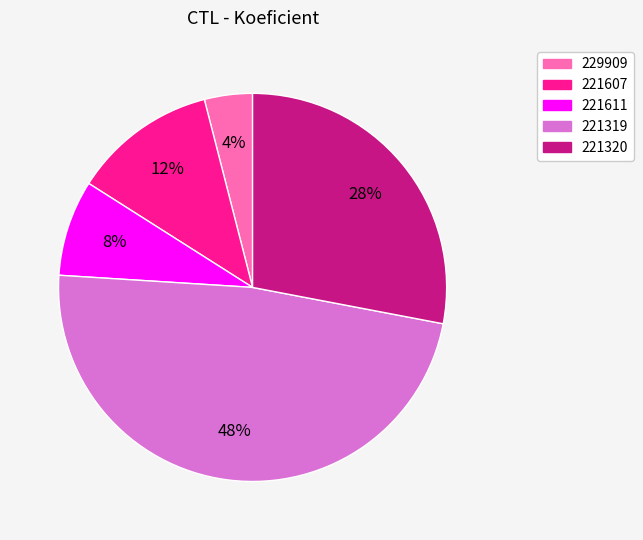

Which slice is the largest?

221319